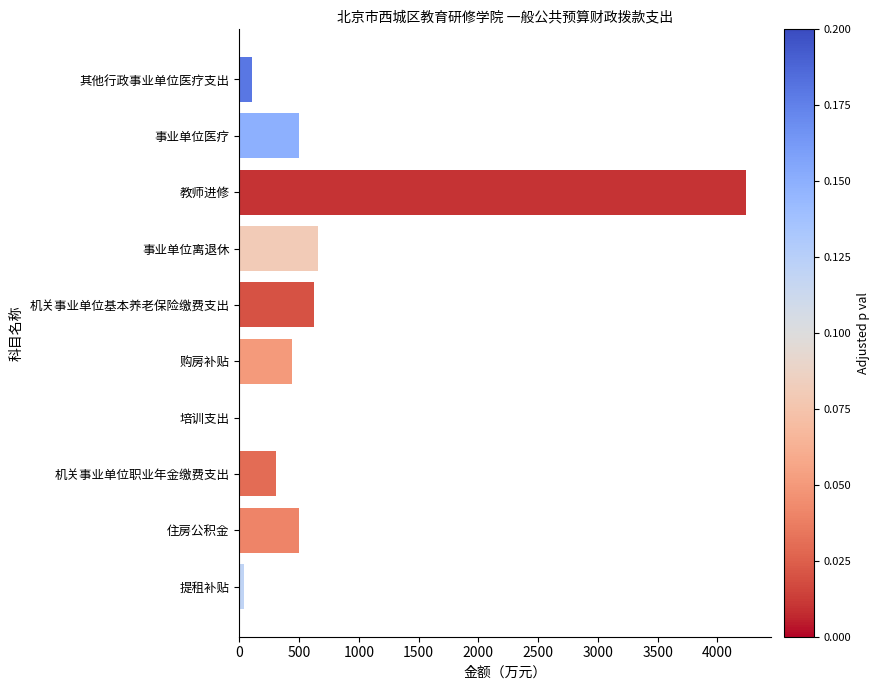

Is it true that the value at 住房公积金 is 501.4?

True